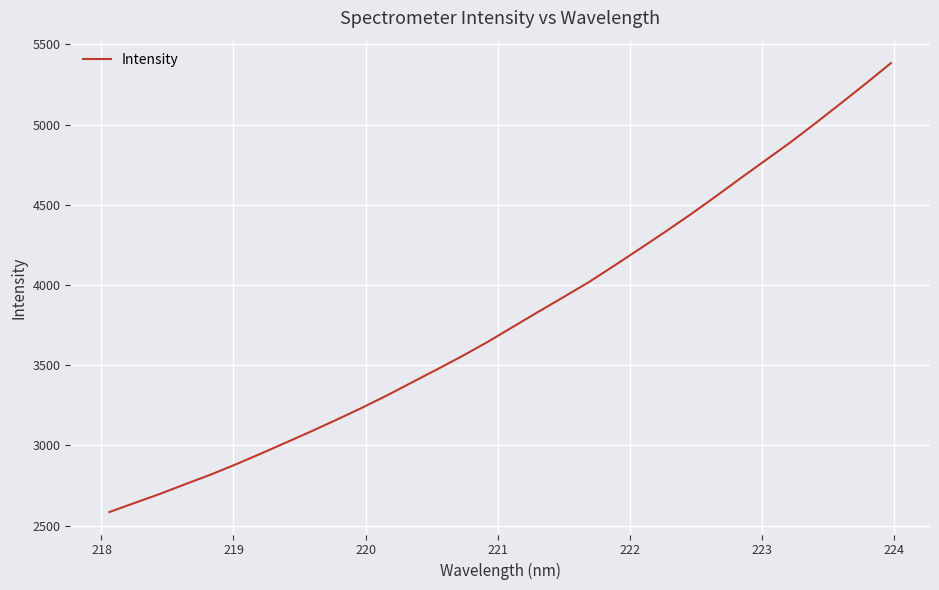

What is the difference between the maximum and minimum values?

2797.8